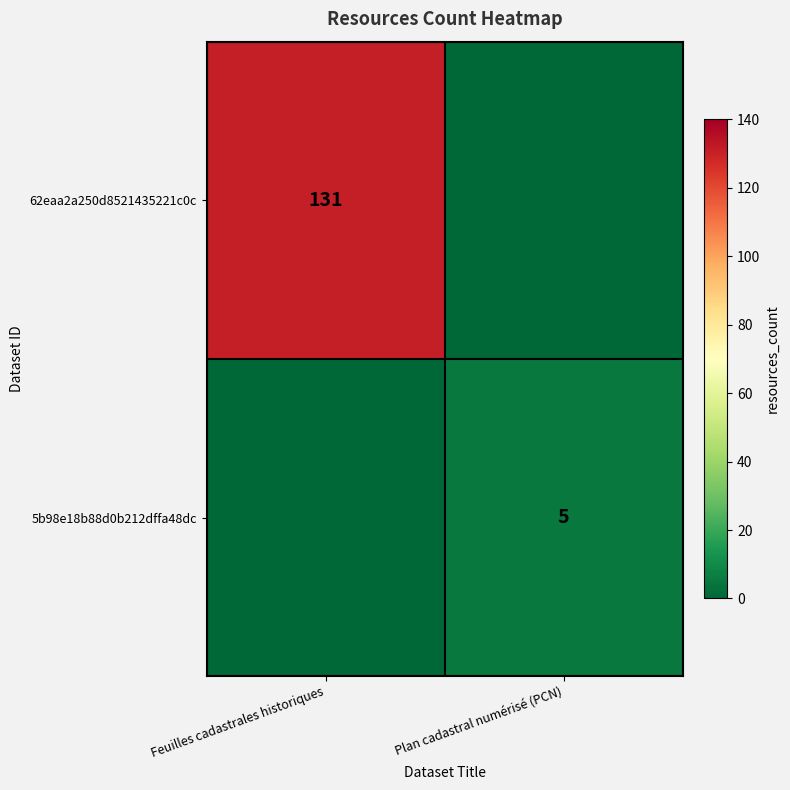

The 62eaa2a250d8521435221c0c series shows 131 at Feuilles cadastrales historiques. True or false?

True